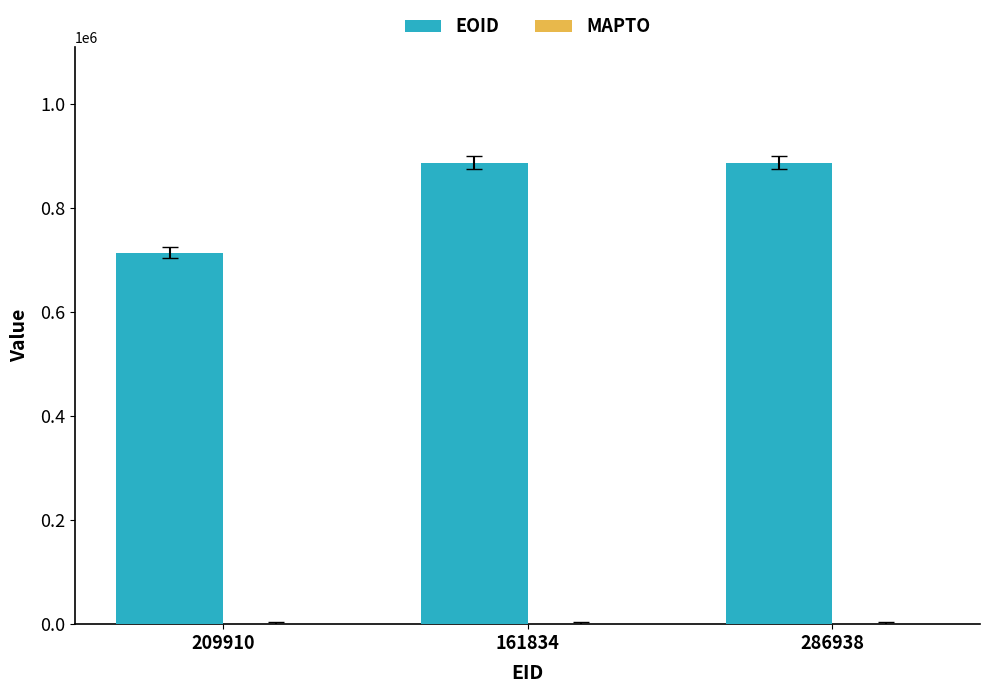

Read the value at 161834.

887721